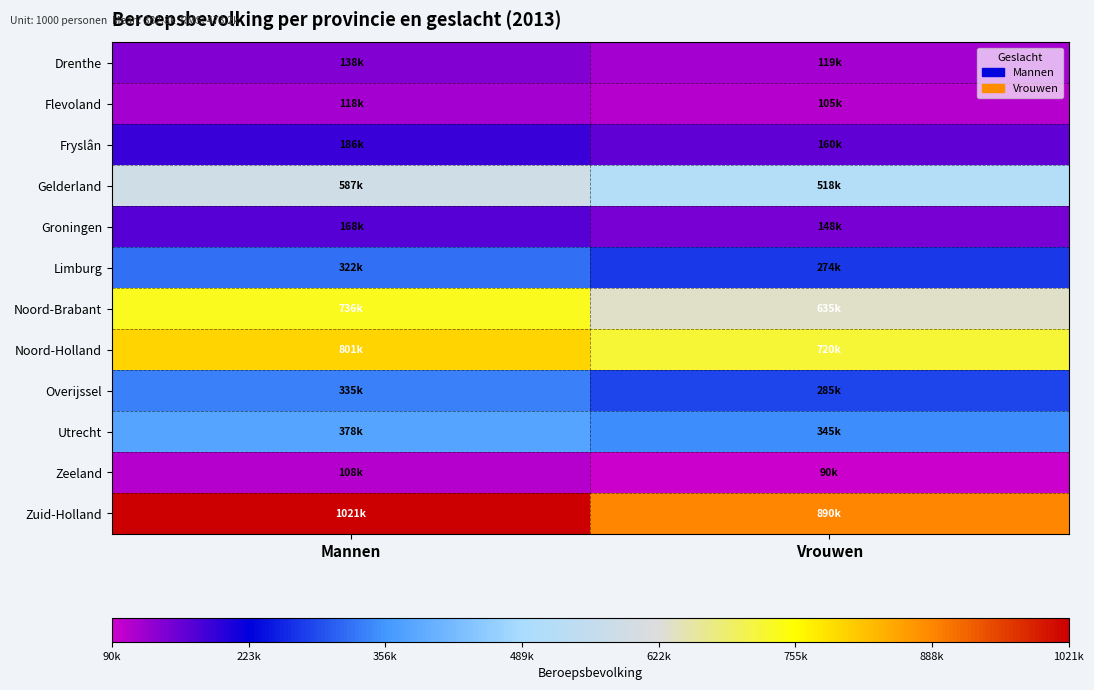

Rank the series at Mannen from highest to lowest value.

Zuid-Holland, Noord-Holland, Noord-Brabant, Gelderland, Utrecht, Overijssel, Limburg, Fryslân, Groningen, Drenthe, Flevoland, Zeeland